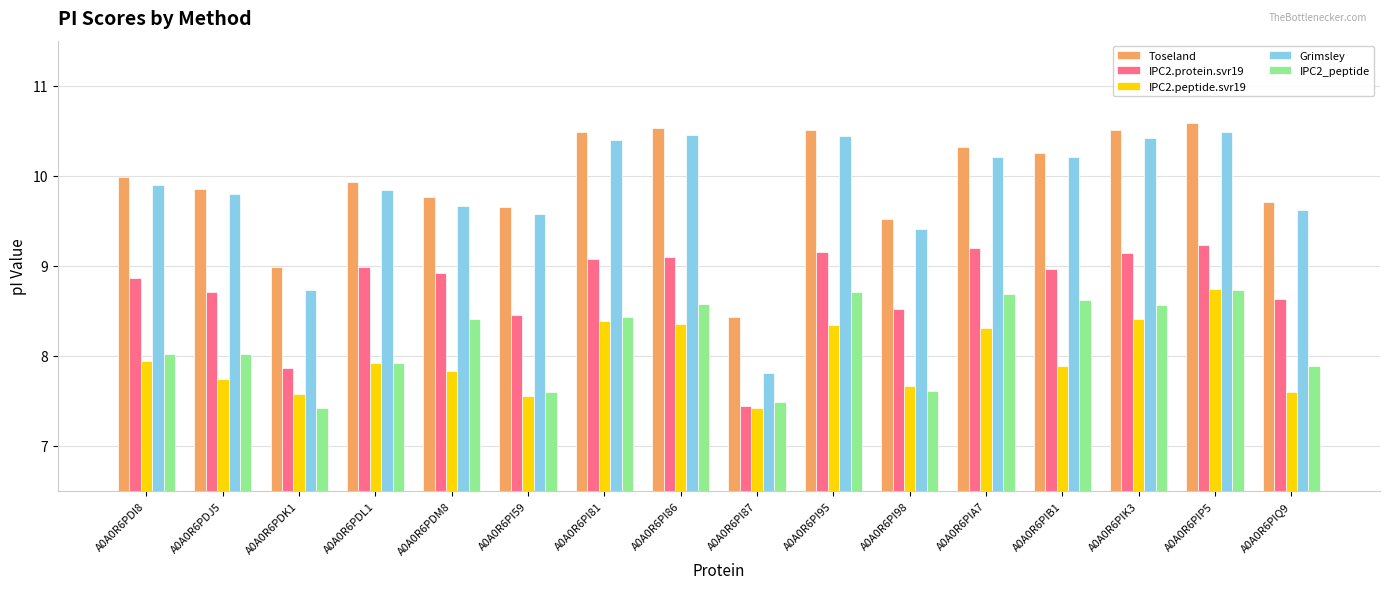

What is the average value of the Grimsley series?

9.8